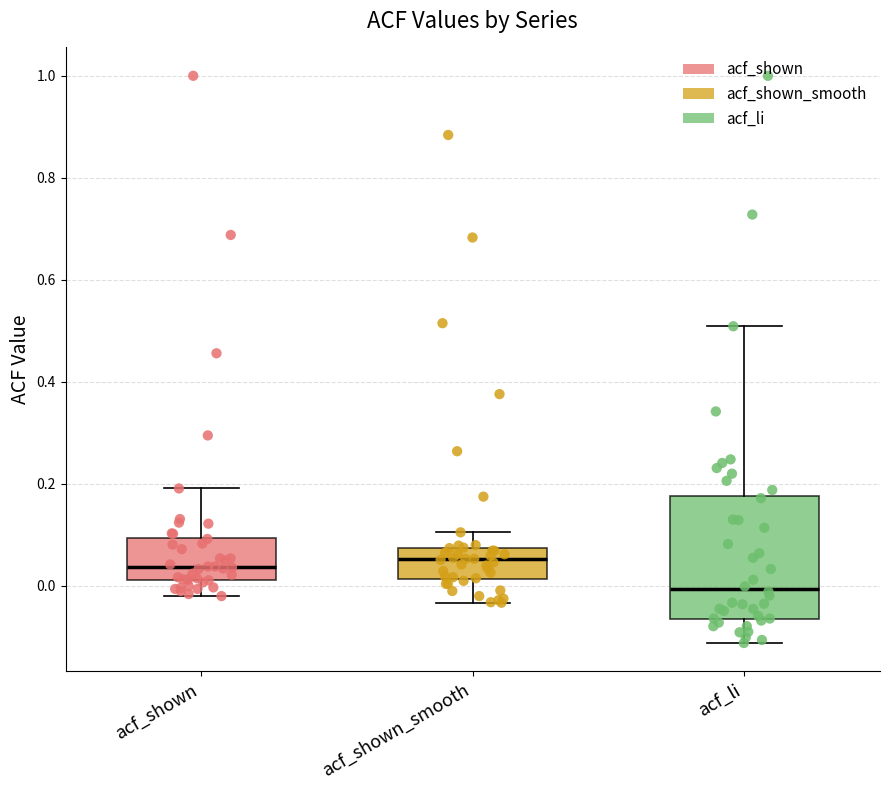

Reading left to right, transcribe this box plot: for each box, give where its median line is, the range the box spans, and where its two whiskers end, as read against the y-axis. The values are not printed on the chart, so give them approximately, as read against the axis.

acf_shown: median 0.04, box 0.02 to 0.10, whiskers -0.02 to 0.20
acf_shown_smooth: median 0.06, box 0.02 to 0.08, whiskers -0.04 to 0.10
acf_li: median 0.00, box -0.06 to 0.18, whiskers -0.12 to 0.50